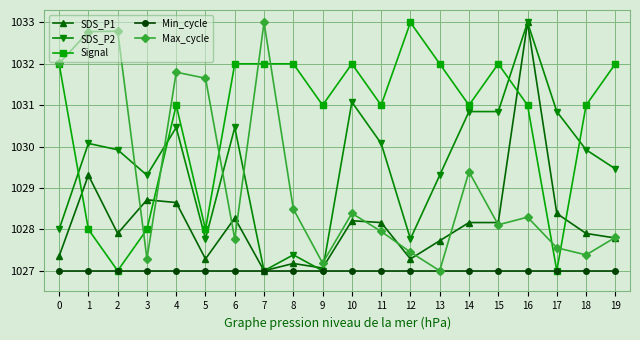

What is the difference between the highest and lowest values at 0?

5.0